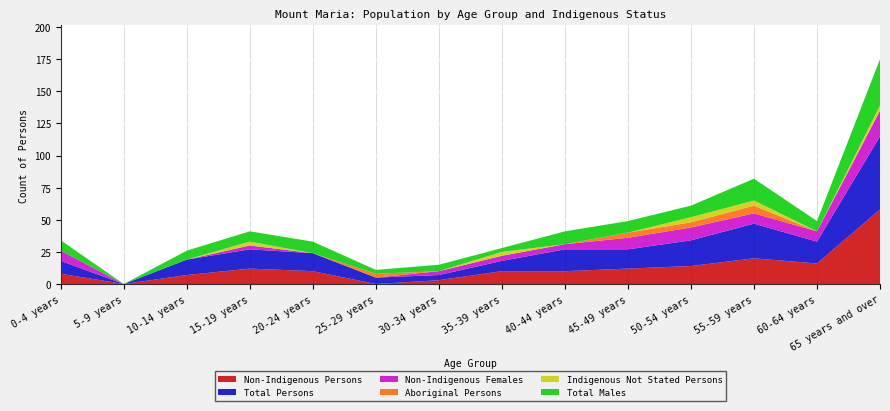

Reading left to right, list all the values displayed in this chart.

Non-Indigenous Persons: 8	0	7	12	10	0	3	10	10	12	14	20	16	58
Total Persons: 10	0	12	15	14	5	4	8	17	15	20	27	17	57
Non-Indigenous Females: 8	0	0	3	0	0	3	4	4	9	10	8	8	20
Aboriginal Persons: 0	0	0	0	0	3	0	0	0	4	4	6	0	0
Indigenous Not Stated Persons: 0	0	0	3	0	0	0	3	0	0	4	4	0	4
Total Males: 8	0	7	8	9	3	5	3	10	9	9	17	8	36